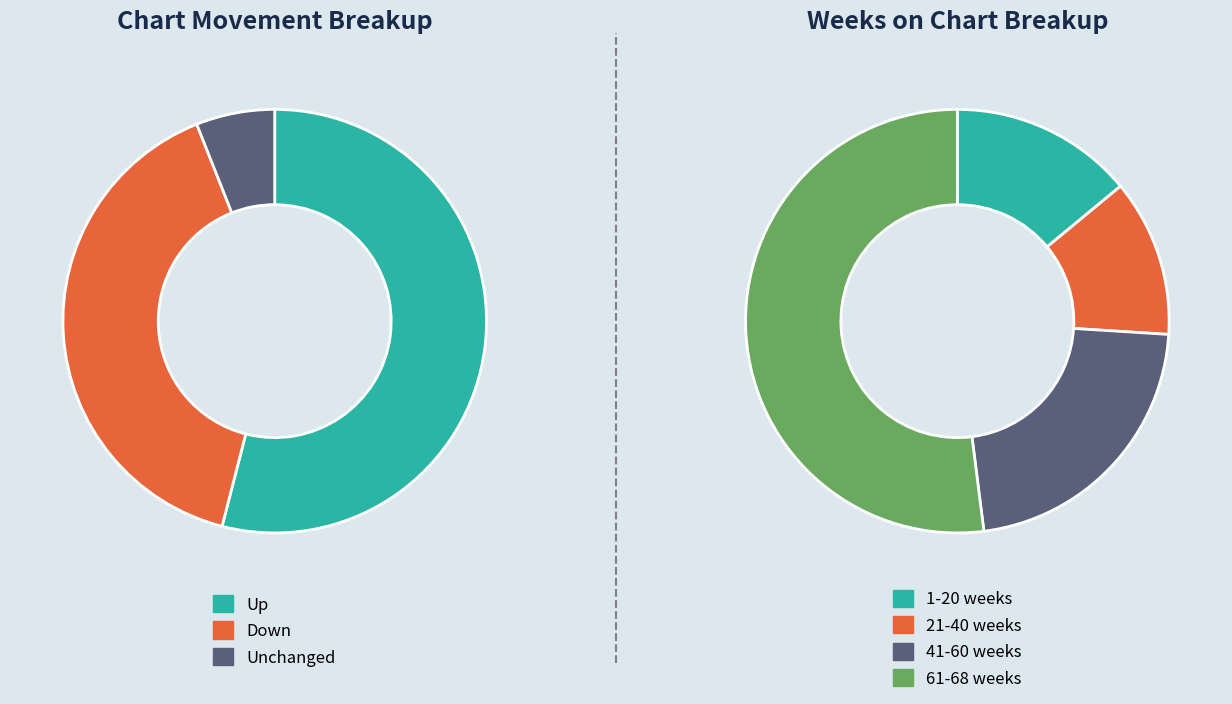

Approximately how many times larger is the value at up compared to -?

9.0